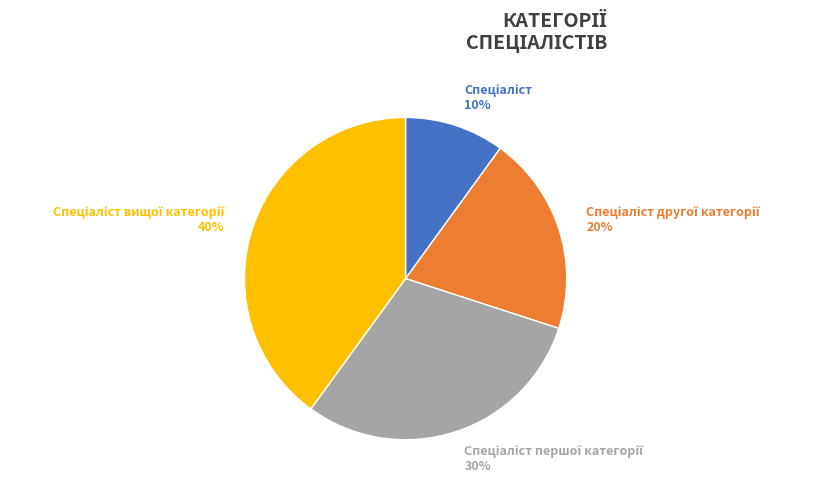

How many segments does this pie chart have?

4